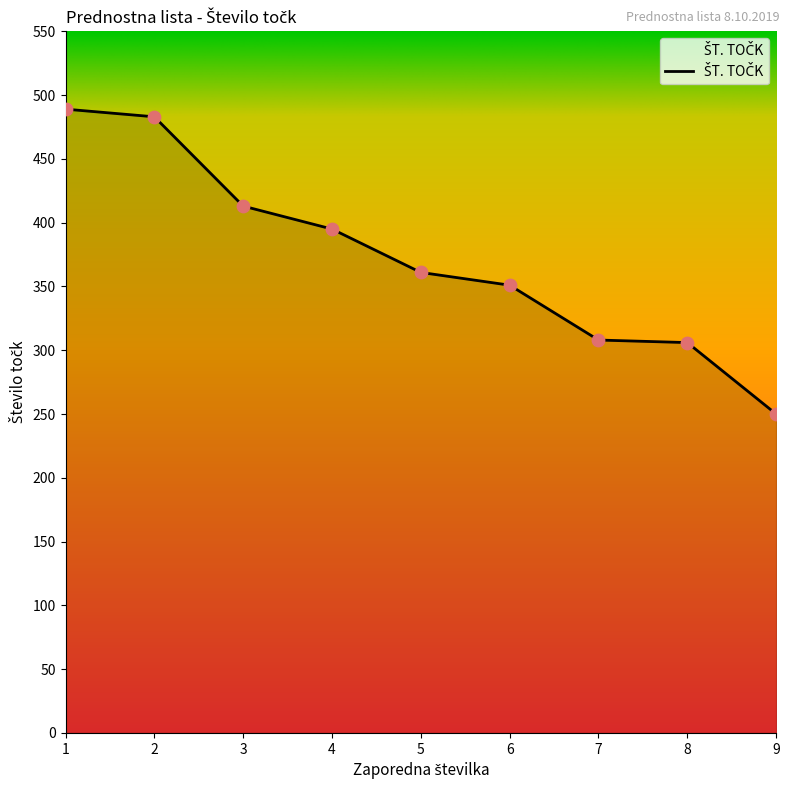

What is the ratio of the value at 9 to the value at 4?

0.6